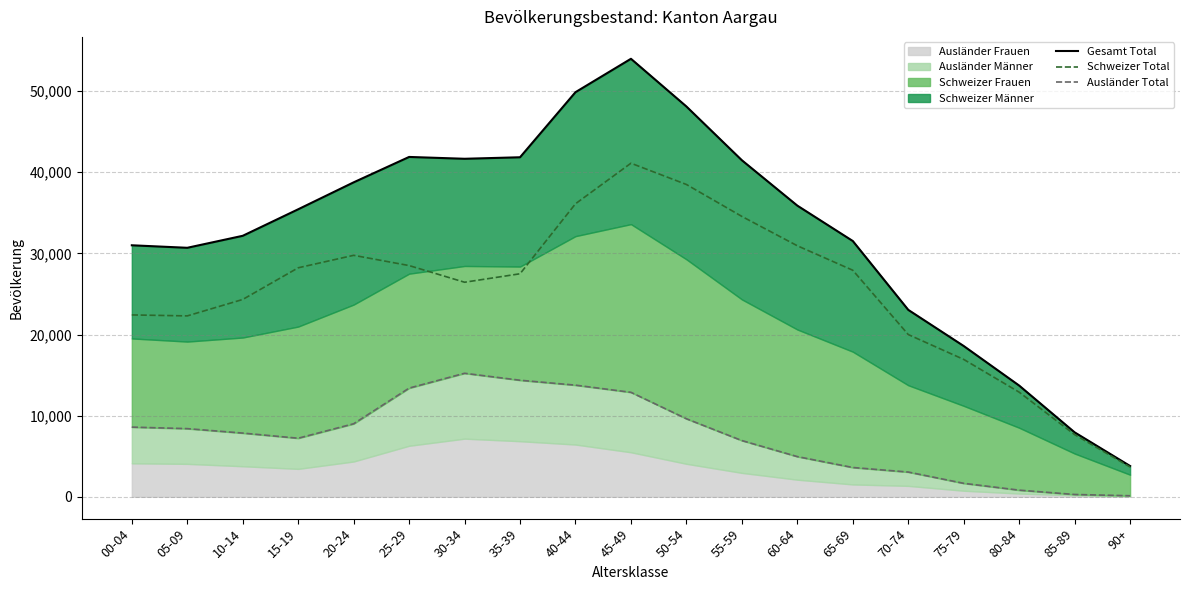

True or false: Ausländer Total and Gesamt Total intersect in this chart.

False